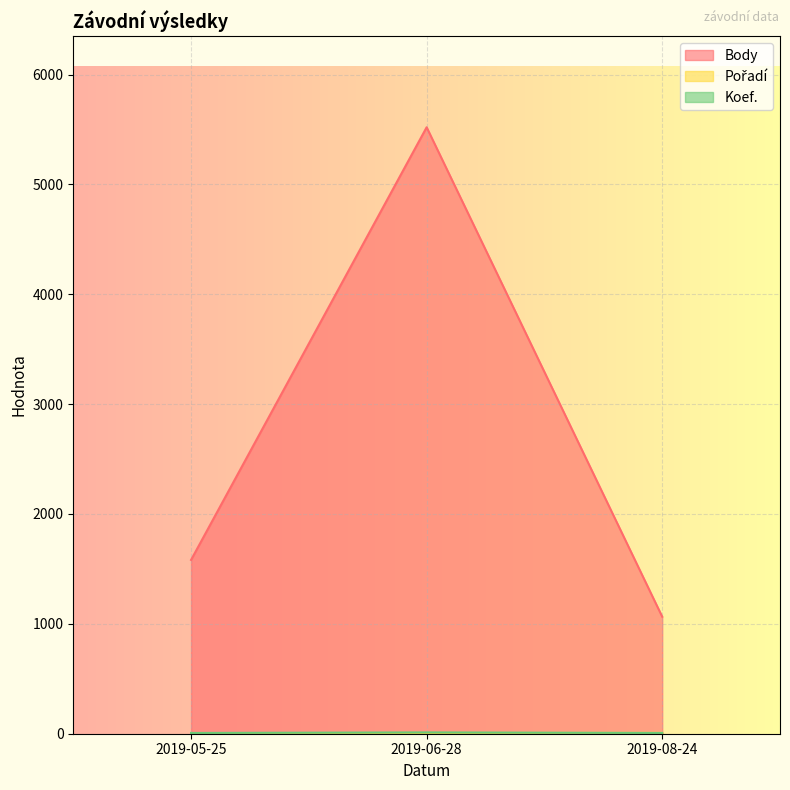

The value of Body at 2019-05-25 is 780. True or false?

False